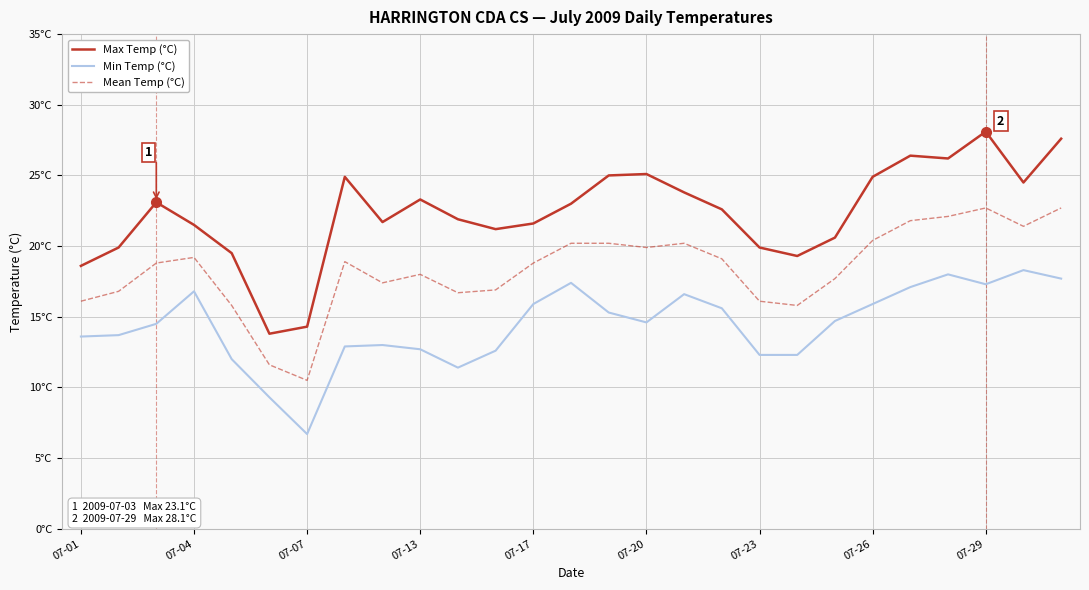

Is this an area chart (filled region under the line)?

No